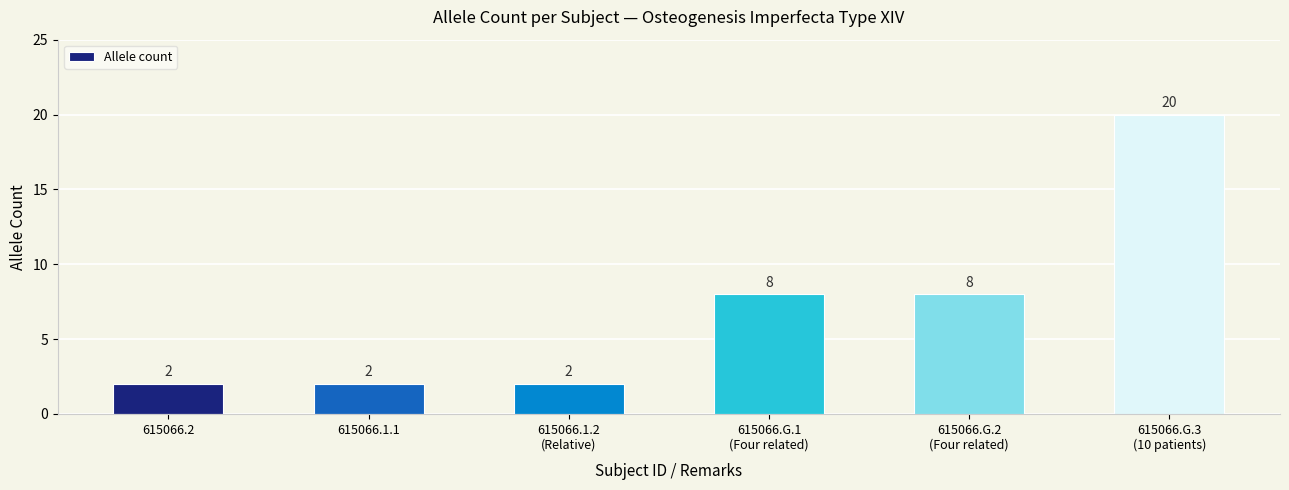

What is the change in value from 615066.G.2
(Four related) to 615066.G.3
(10 patients)?

+12